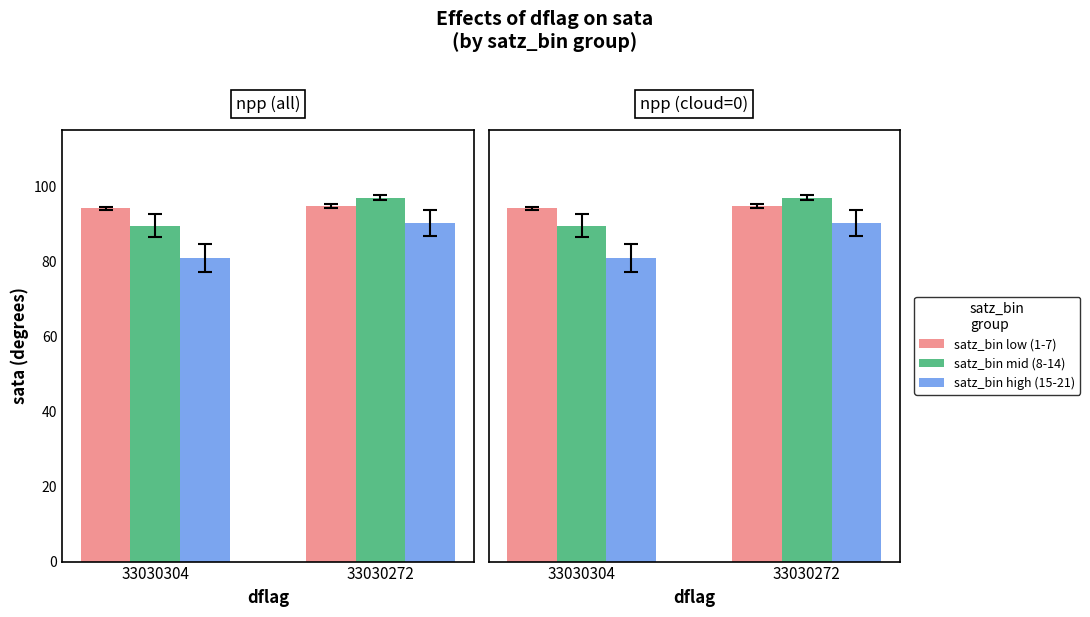

At how many categories does at least one series exceed 91?

2